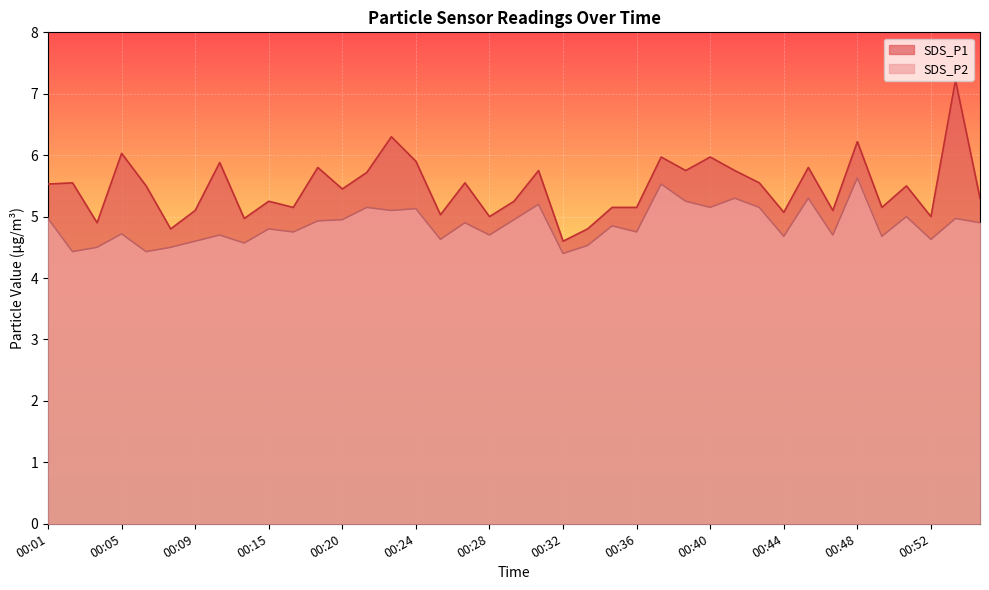

What is the difference between the second highest and minimum values in the SDS_P2 series?

1.1